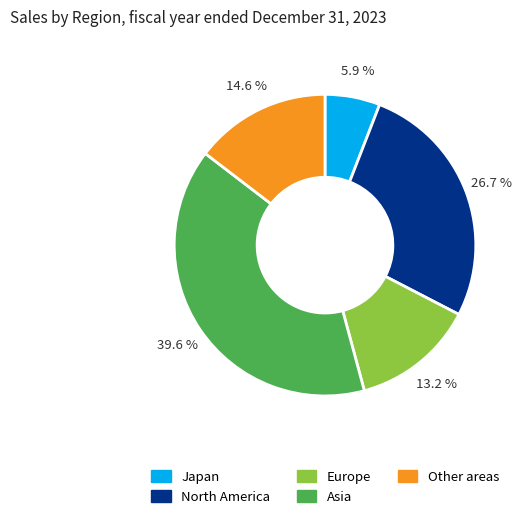

What portion of the pie excludes Japan?

94.1%